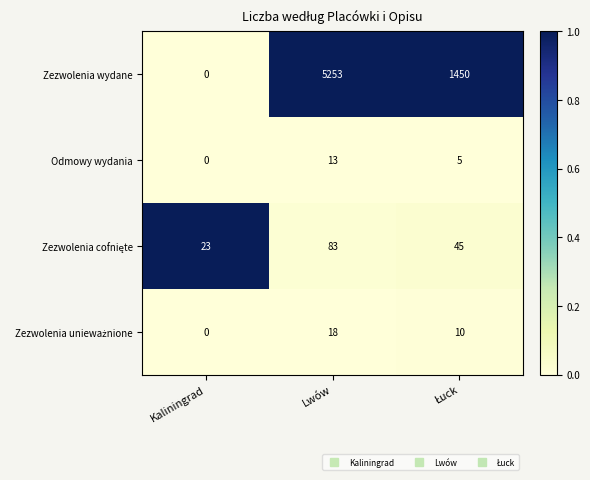

Between Kaliningrad and Lwów, which series saw the biggest shift?

Zezwolenia wydane